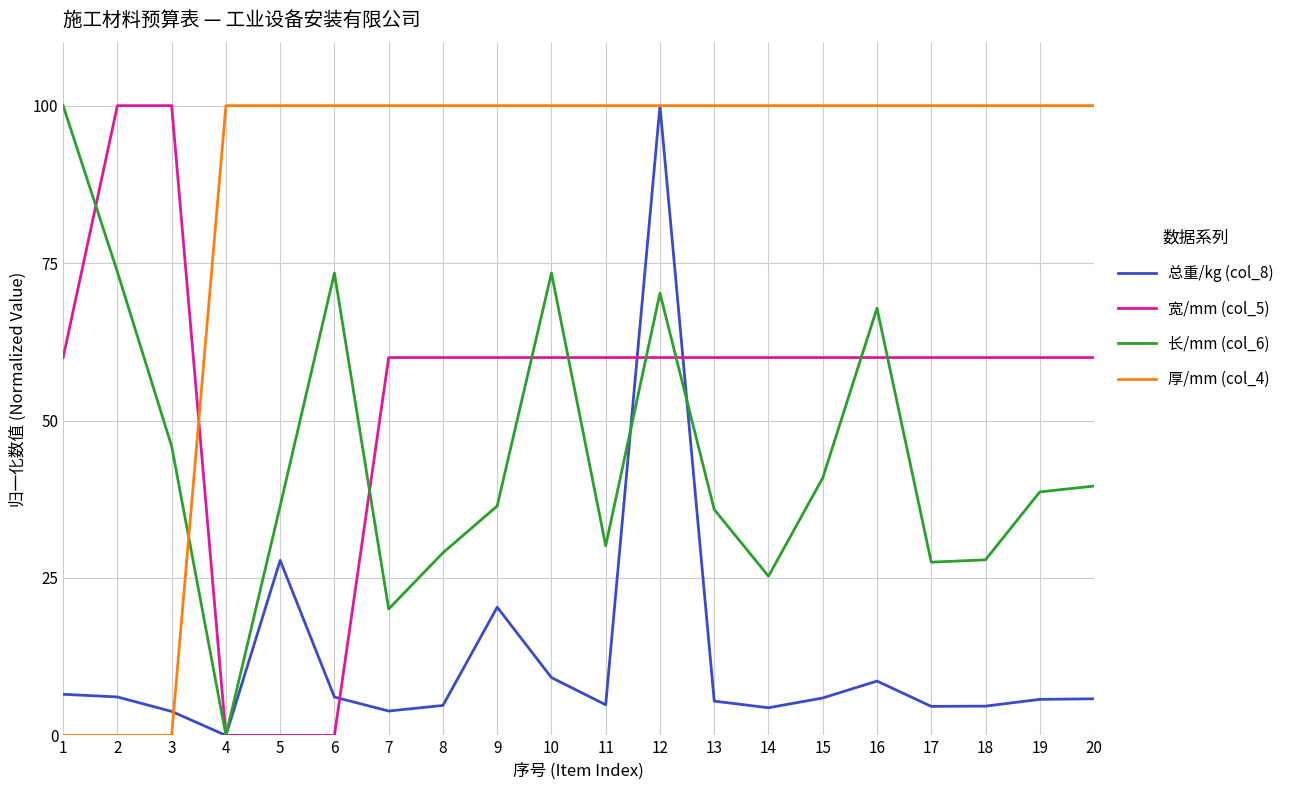

At how many categories does at least one series exceed 84?

20